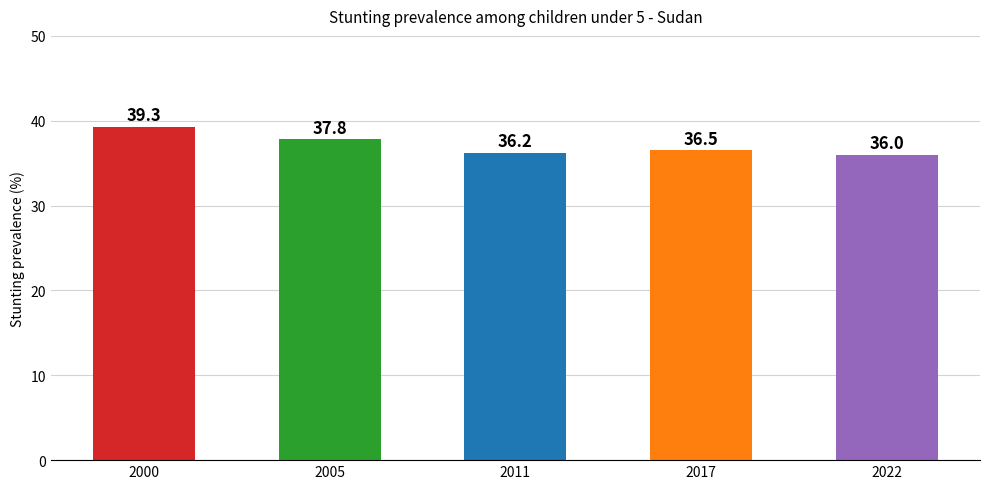

Are the bars grouped side by side (vs. stacked)?

No